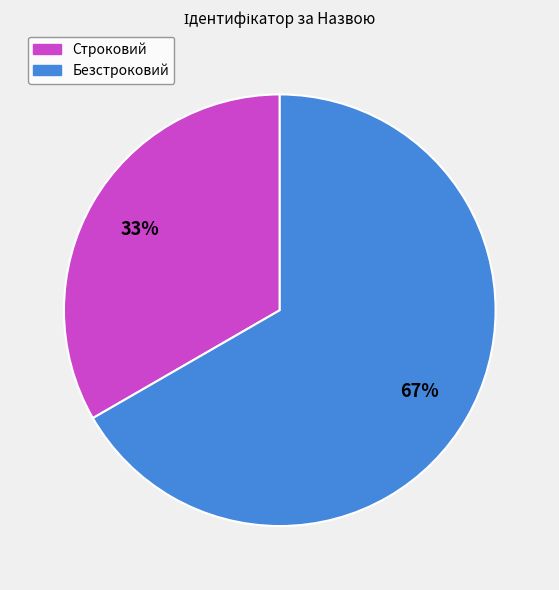

True or false: Безстроковий accounts for 74% of the total.

False